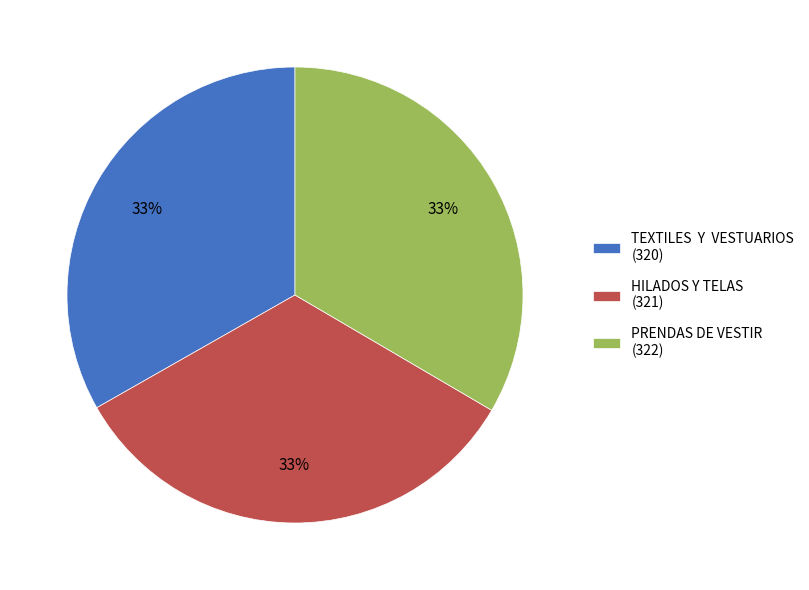

How many segments does this pie chart have?

3